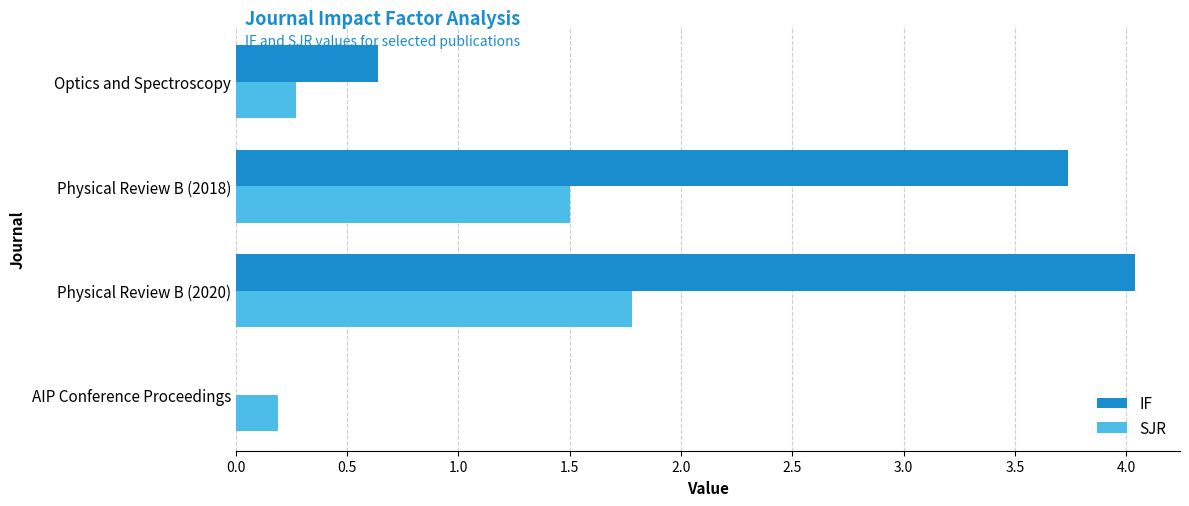

What is the sum of all SJR values?

3.7